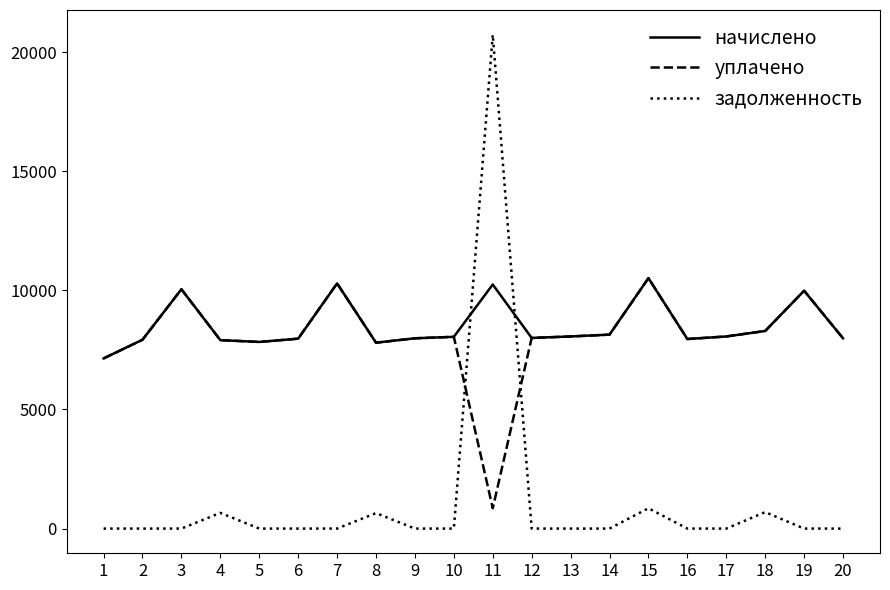

How many intersections are there between задолженность and уплачено?

2